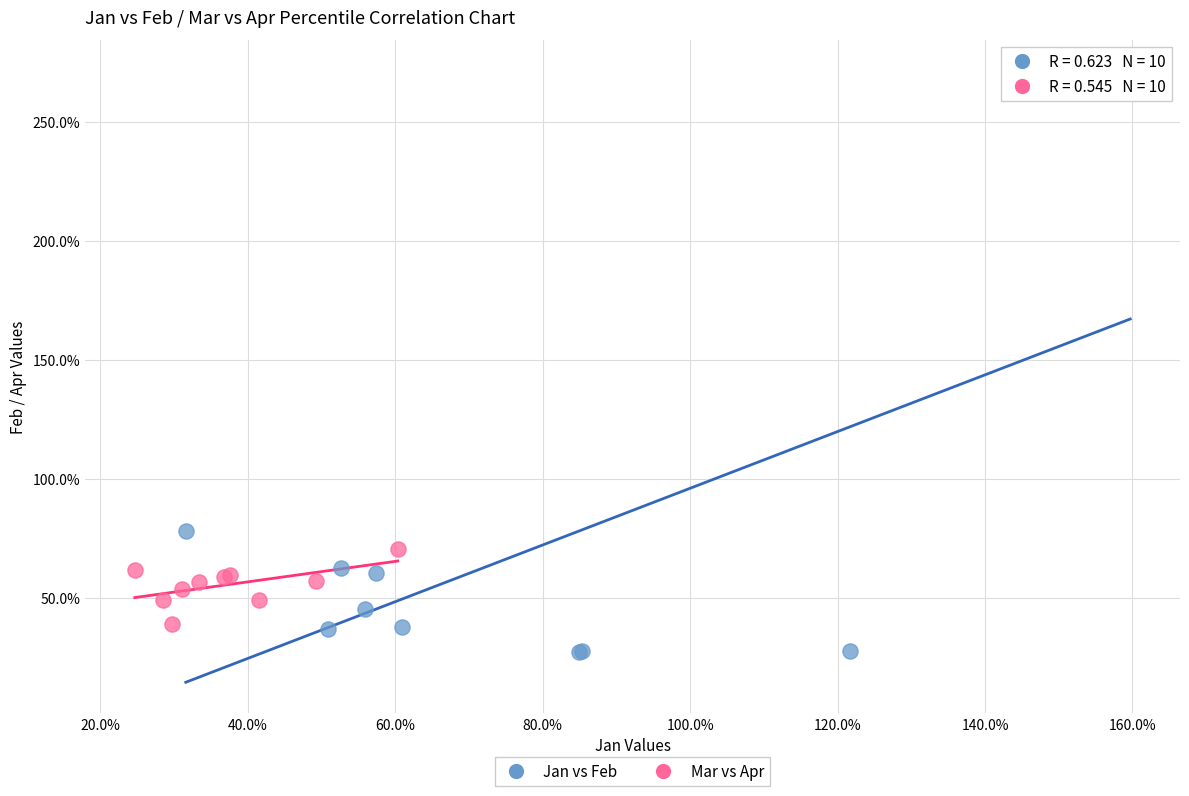

Which series contains the lowest Y value?

Jan vs Feb